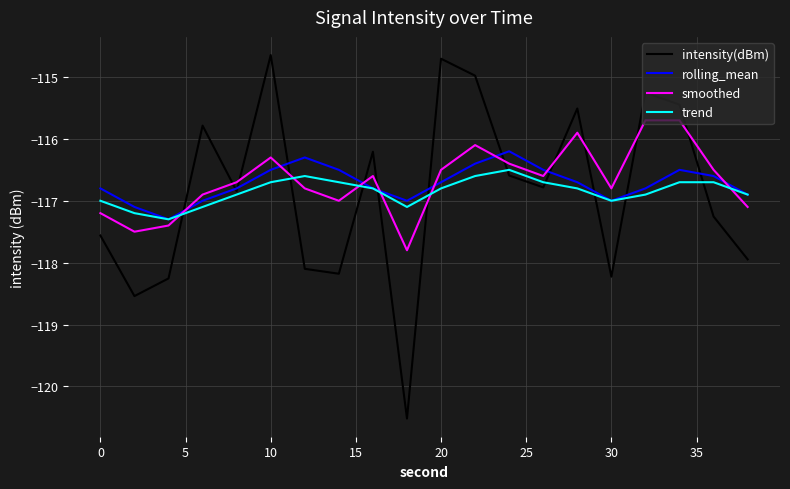

After their last crossing, which series has the higher values: intensity(dBm) or smoothed?

smoothed